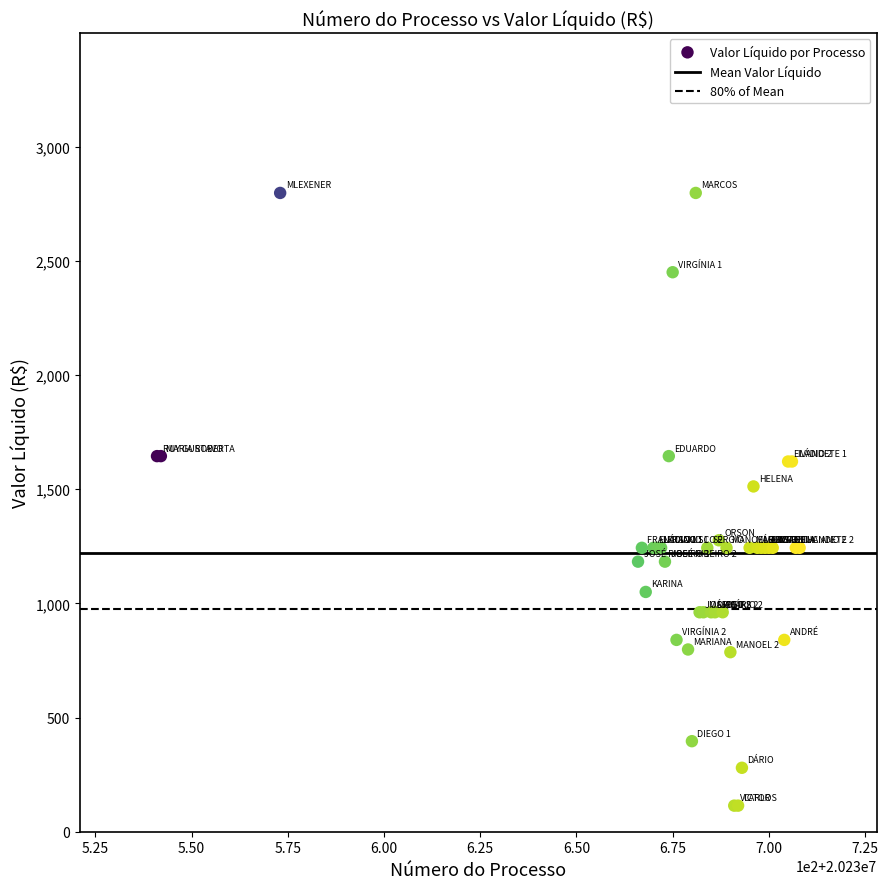

What Y value in the scatter plot is closest to 1455?

1512.0